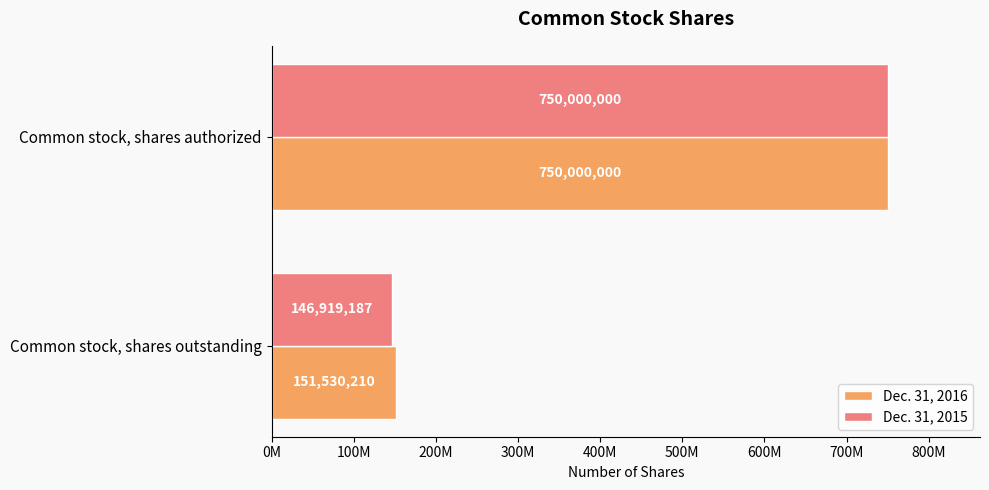

Reading left to right, what are all the values shown in this chart?

Dec. 31, 2016: 151530210	750000000
Dec. 31, 2015: 146919187	750000000